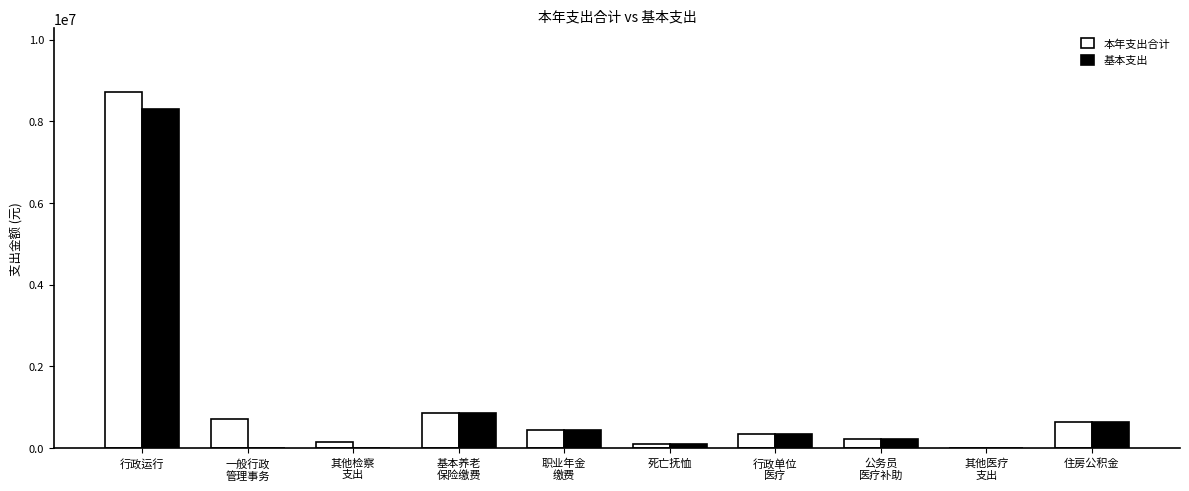

What is the average value of the 本年支出合计 series?

1213714.8